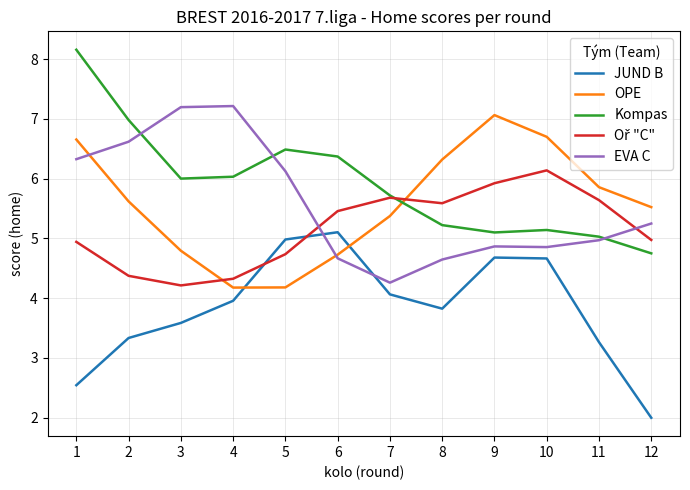

True or false: JUND B has a value of 2.0 at 12.

True